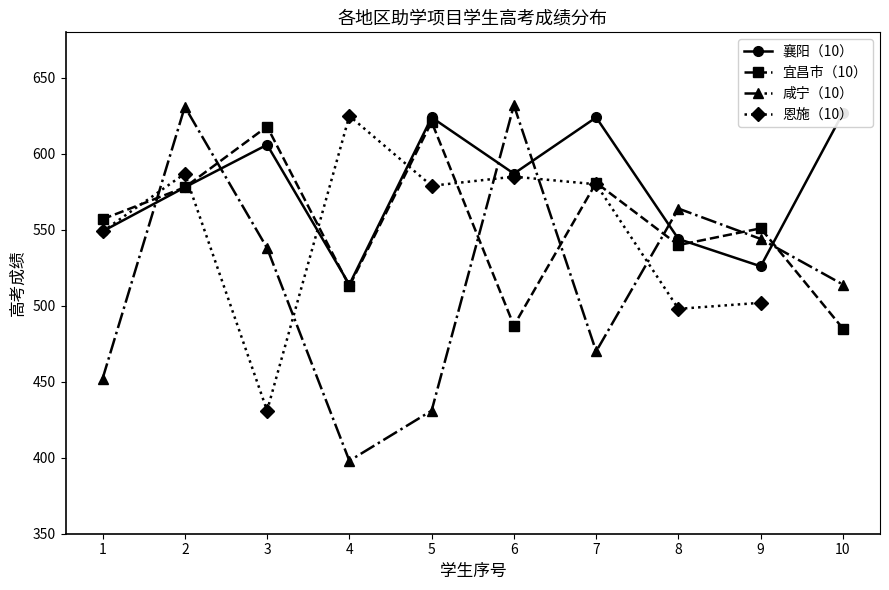

In 宜昌市（10）, how many points are lower than both neighbors (excluding endpoints)?

3